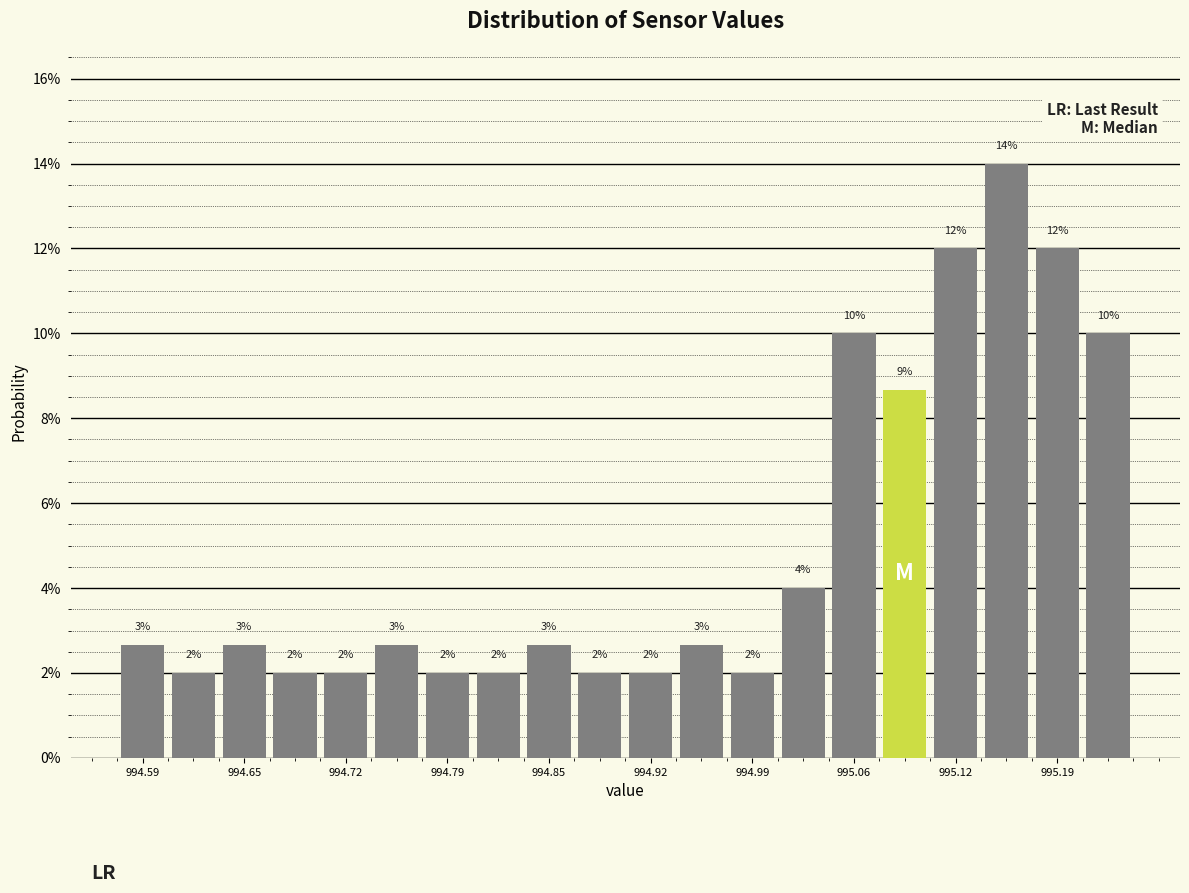

Read against the x-axis, roughly where is the centre of the tallest bar?

995.16